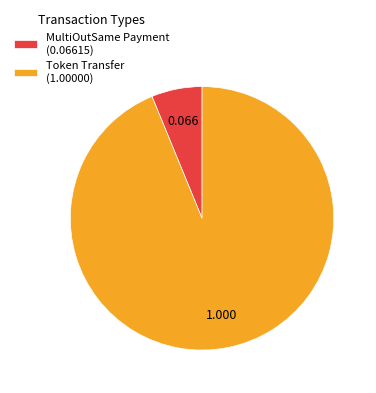

Do Token Transfer (1.00000) and MultiOutSame Payment (0.06615) together represent more than half of the pie?

Yes